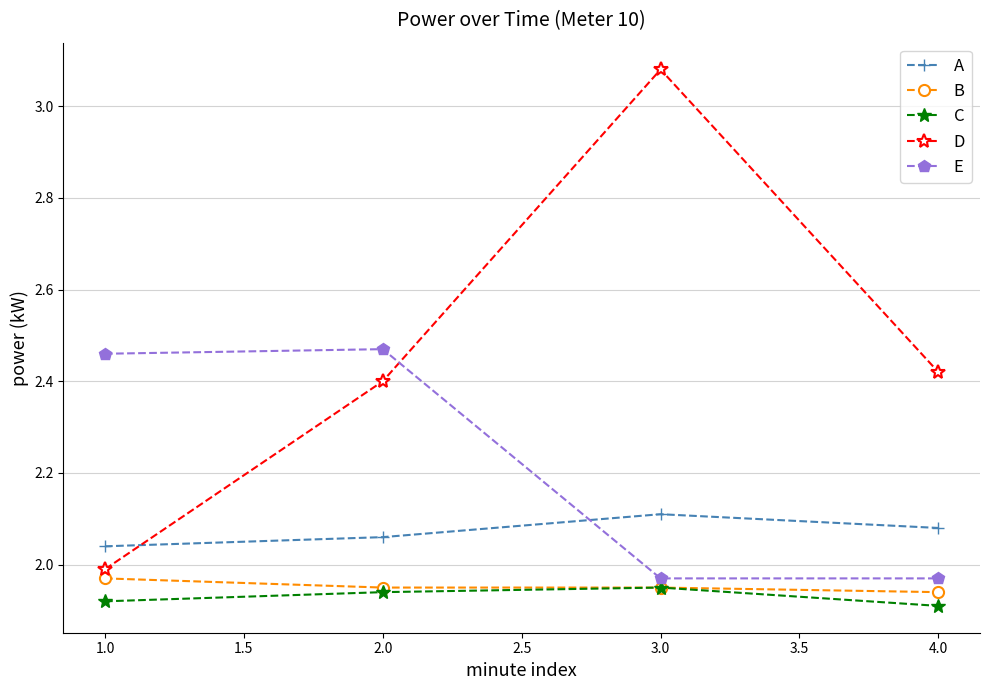

Is this an area chart (filled region under the line)?

No